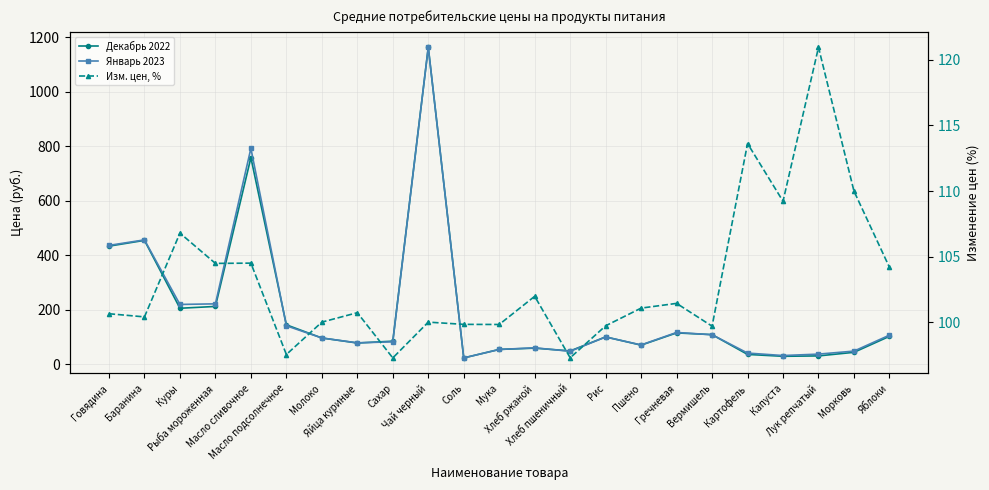

Reading left to right, extract all data points from this chart.

Декабрь 2022: 434.2	455.4	206.2	212.9	758.8	145.5	97.1	78.7	85.4	1163.8	24.0	55.1	59.9	49.6	101.1	70.9	115.8	109.4	36.8	29.9	31.4	44.5	103.2
Январь 2023: 437.0	457.1	220.2	222.4	793.0	141.9	97.1	79.3	83.1	1163.8	23.9	55.0	61.0	48.3	100.8	71.6	117.4	109.1	41.8	32.7	37.9	49.0	107.5
Изм. цен, %: 100.6	100.4	106.8	104.5	104.5	97.5	100.0	100.7	97.3	100.0	99.8	99.8	102.0	97.3	99.7	101.1	101.4	99.7	113.6	109.2	121.0	110.0	104.2